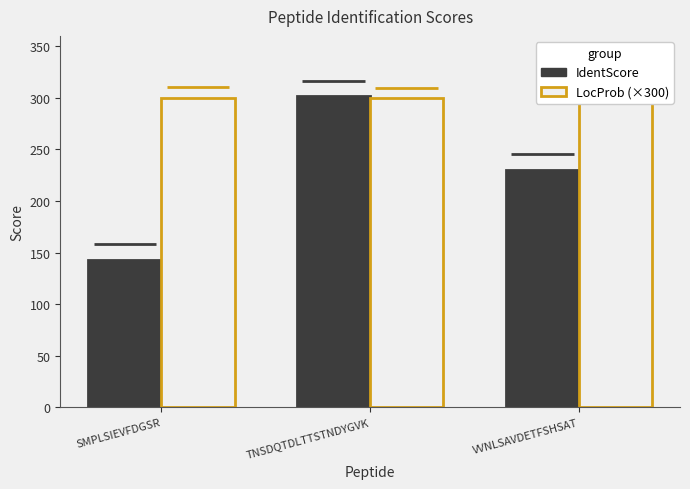

How many data points in IdentScore are above 230?

2